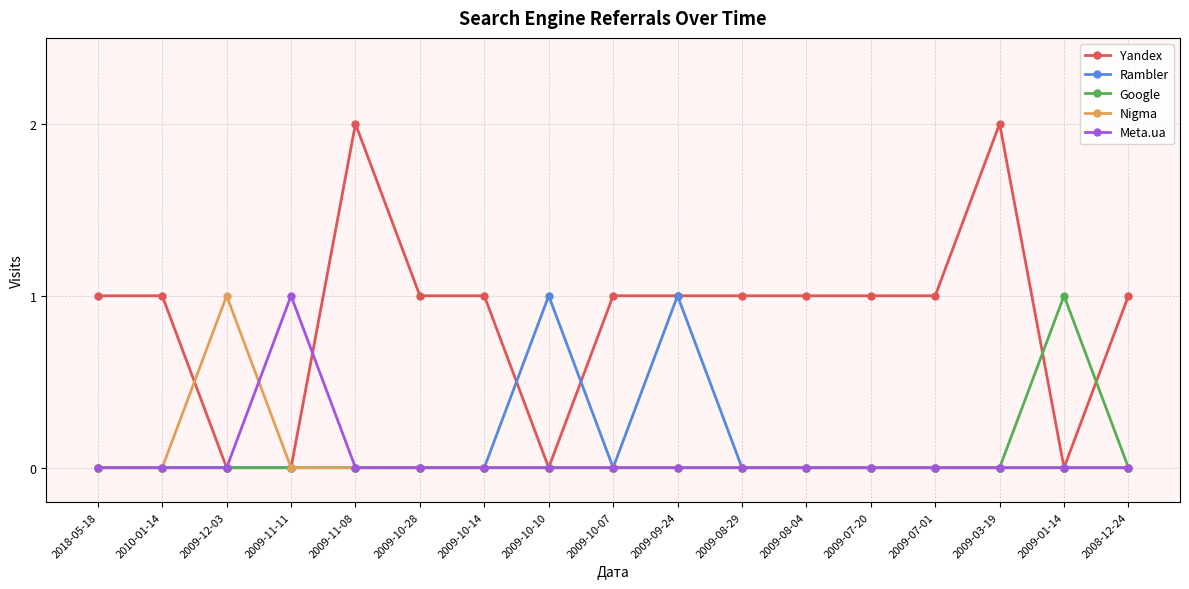

What are all the series names shown in the legend?

Yandex, Rambler, Google, Nigma, Meta.ua